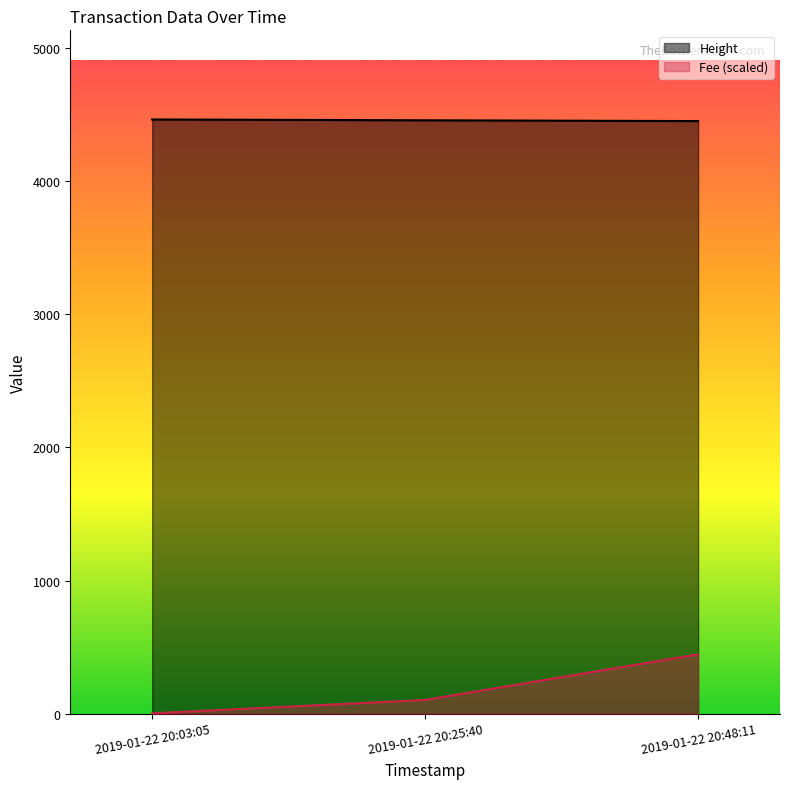

Which label corresponds to the smallest value in the chart?

2019-01-22 20:03:05